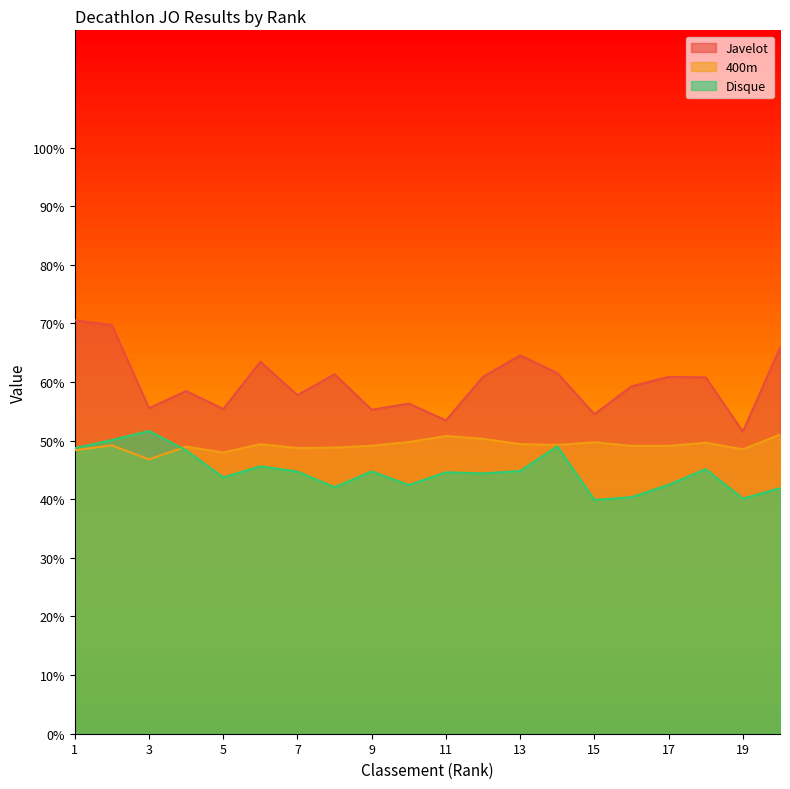

Which label corresponds to the smallest value in the chart?

15